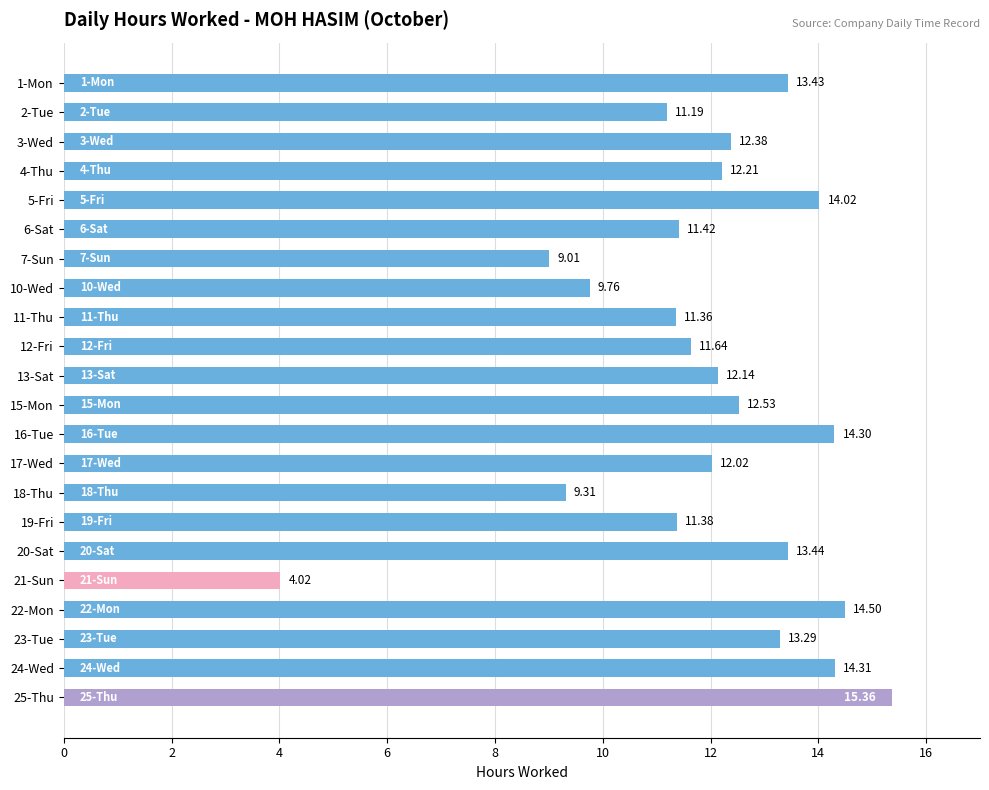

What is the difference between the maximum and minimum values?

11.3